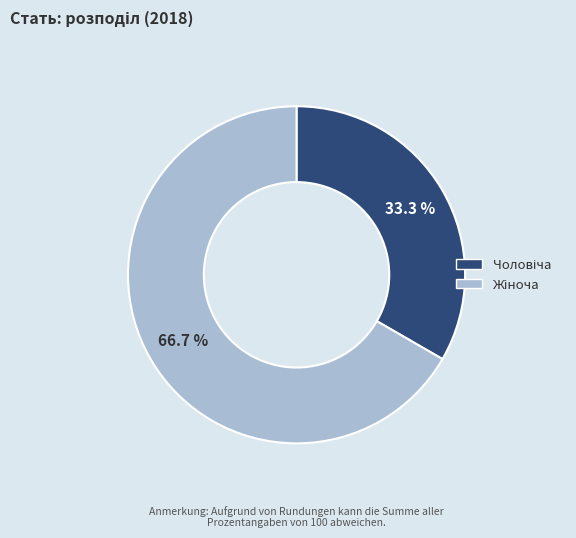

Is there any slice that represents more than half of the pie?

Yes